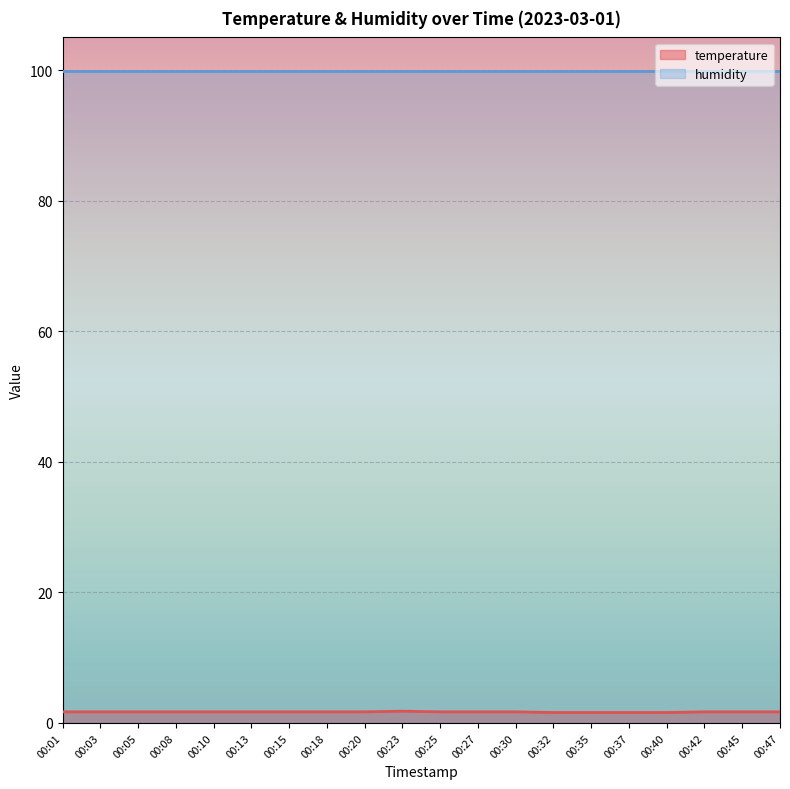

Rank the categories by value from highest to lowest.

00:23, 00:01, 00:03, 00:05, 00:08, 00:10, 00:13, 00:15, 00:18, 00:20, 00:25, 00:27, 00:30, 00:42, 00:45, 00:47, 00:32, 00:35, 00:37, 00:40